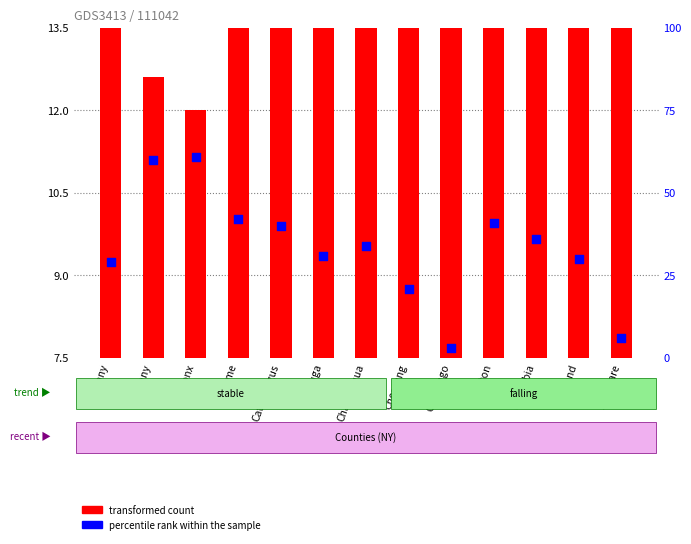

Which series has the largest Y range (max minus min)?

percentile rank within the sample